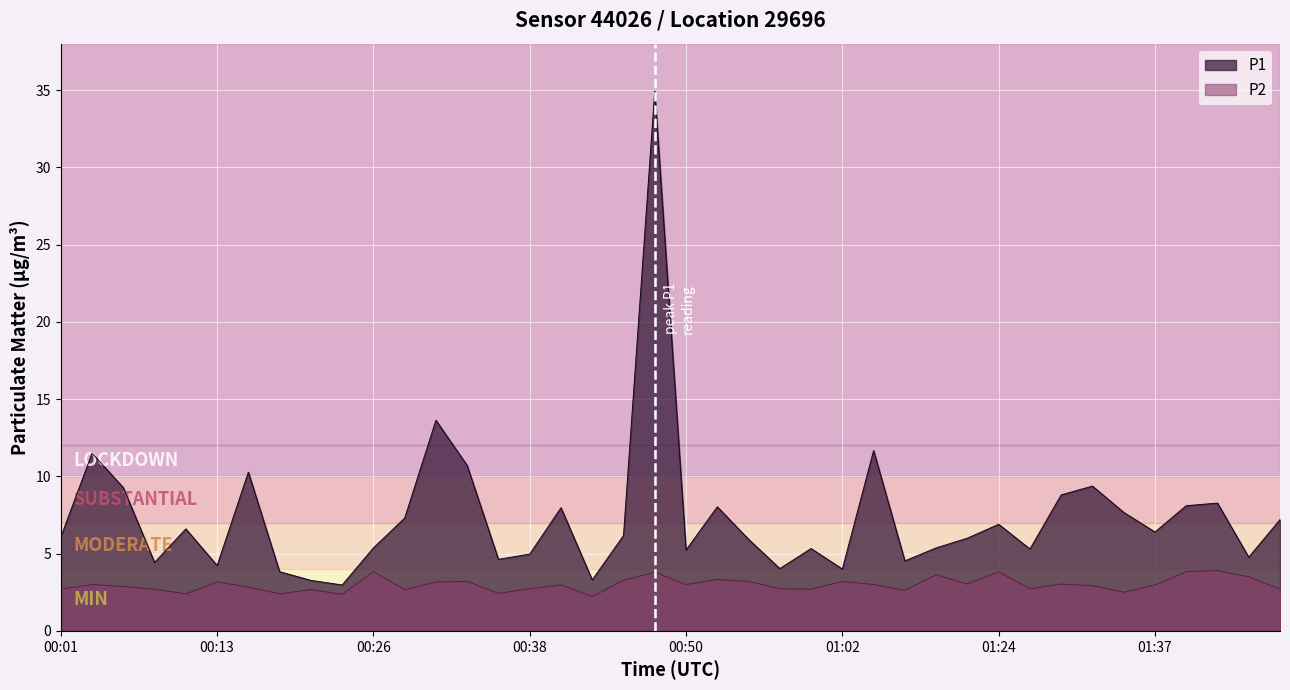

Between 01:10 and 00:35, which is larger?

01:10